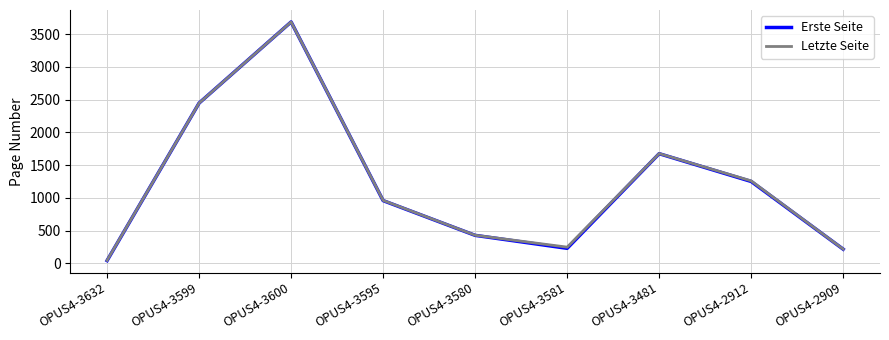

At which label is Letzte Seite closest to 1866?

OPUS4-3481